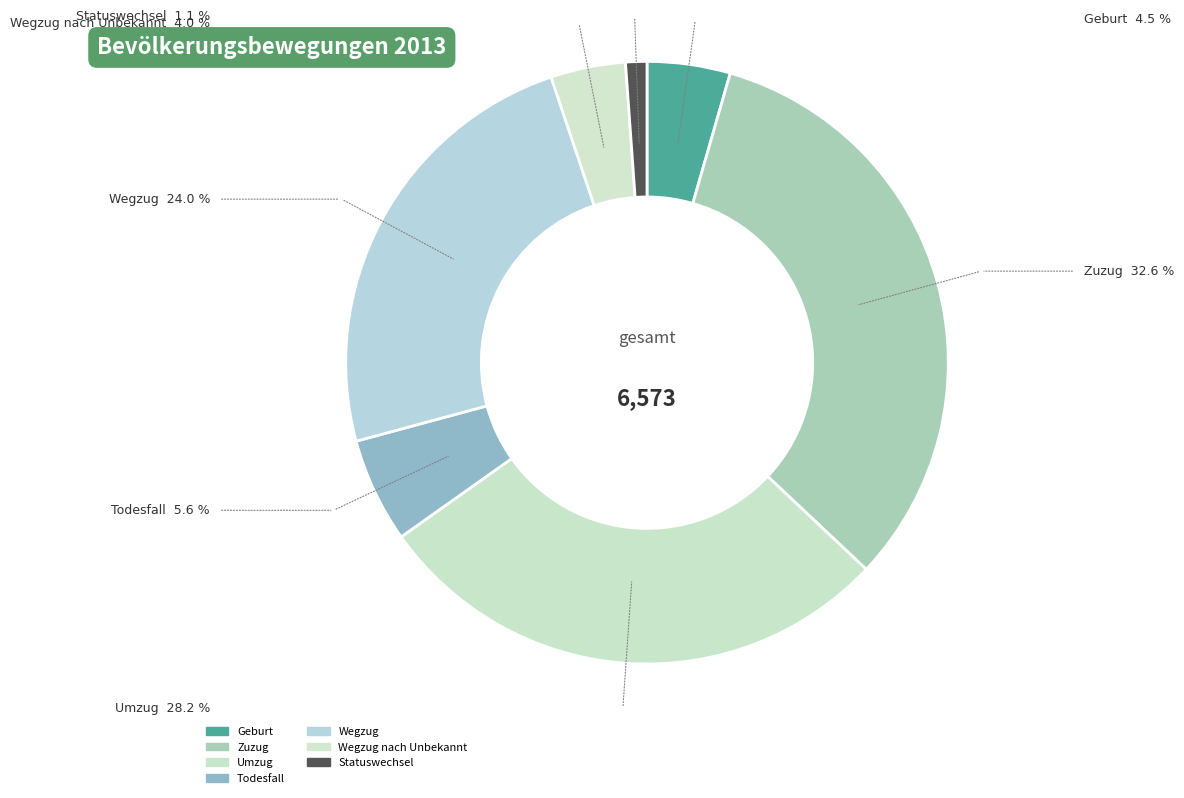

How many slices are in this pie chart?

7